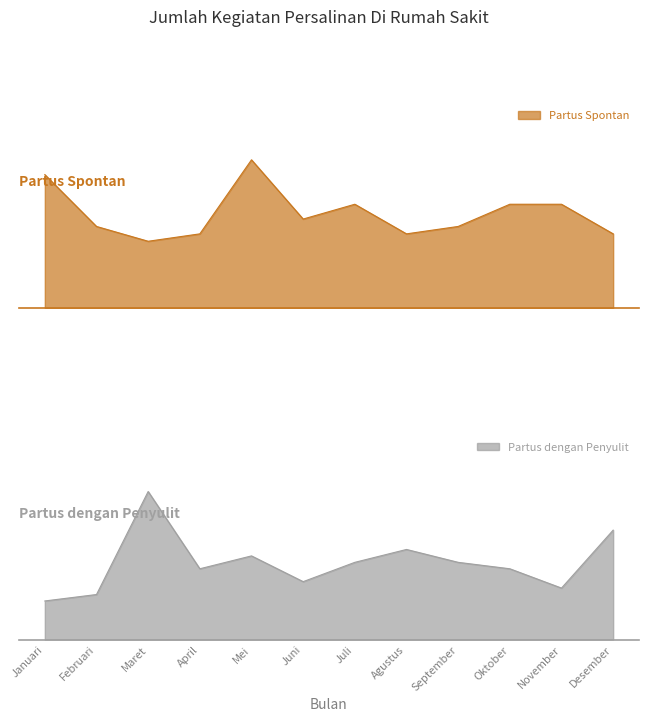

What position from the right is Maret?

10